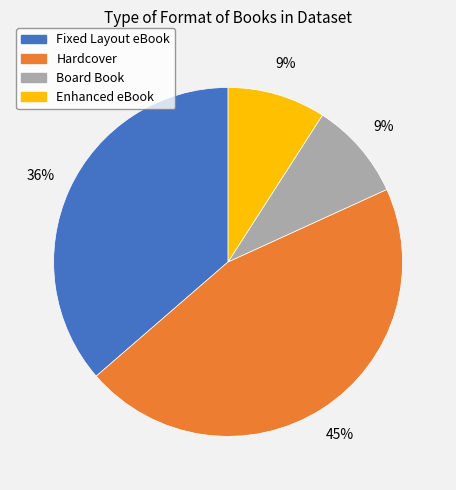

Do Board Book and Fixed Layout eBook together represent more than half of the pie?

No